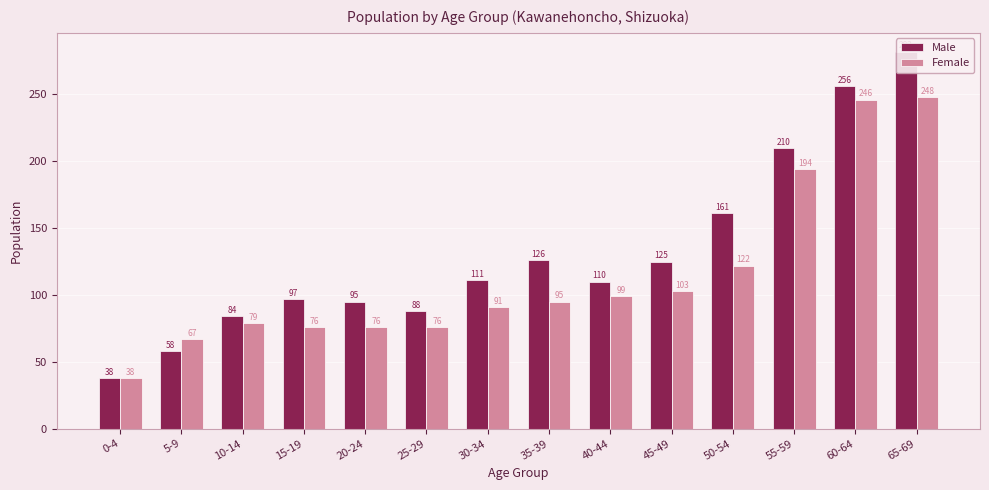

Between 65-69 and 40-44, which is larger?

65-69